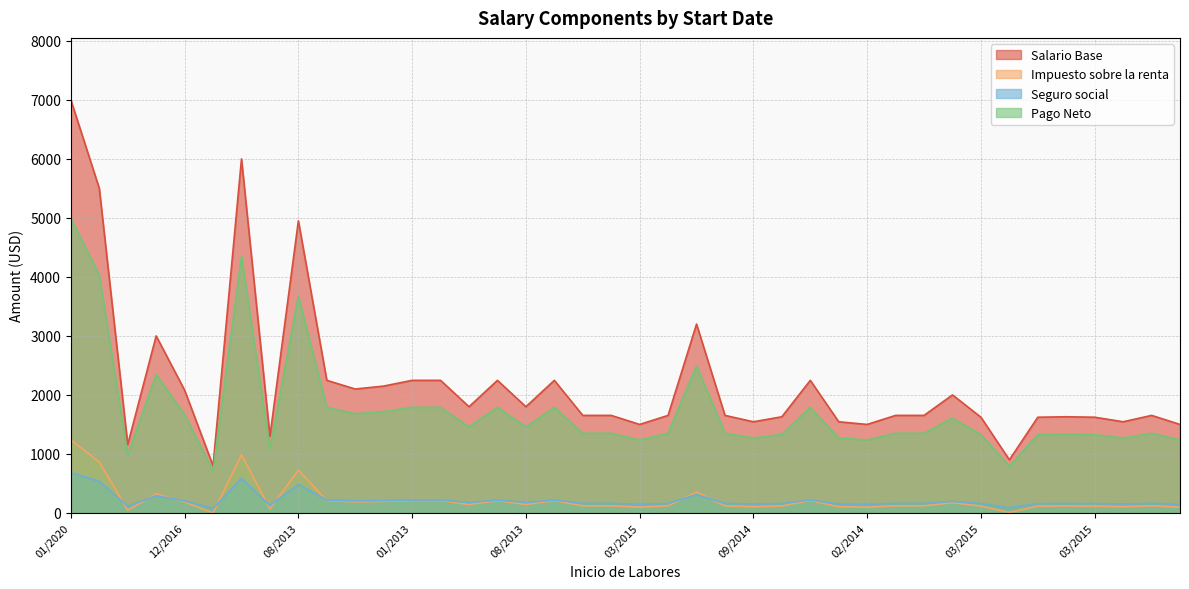

How many positive values does the Impuesto sobre la renta series have?

39